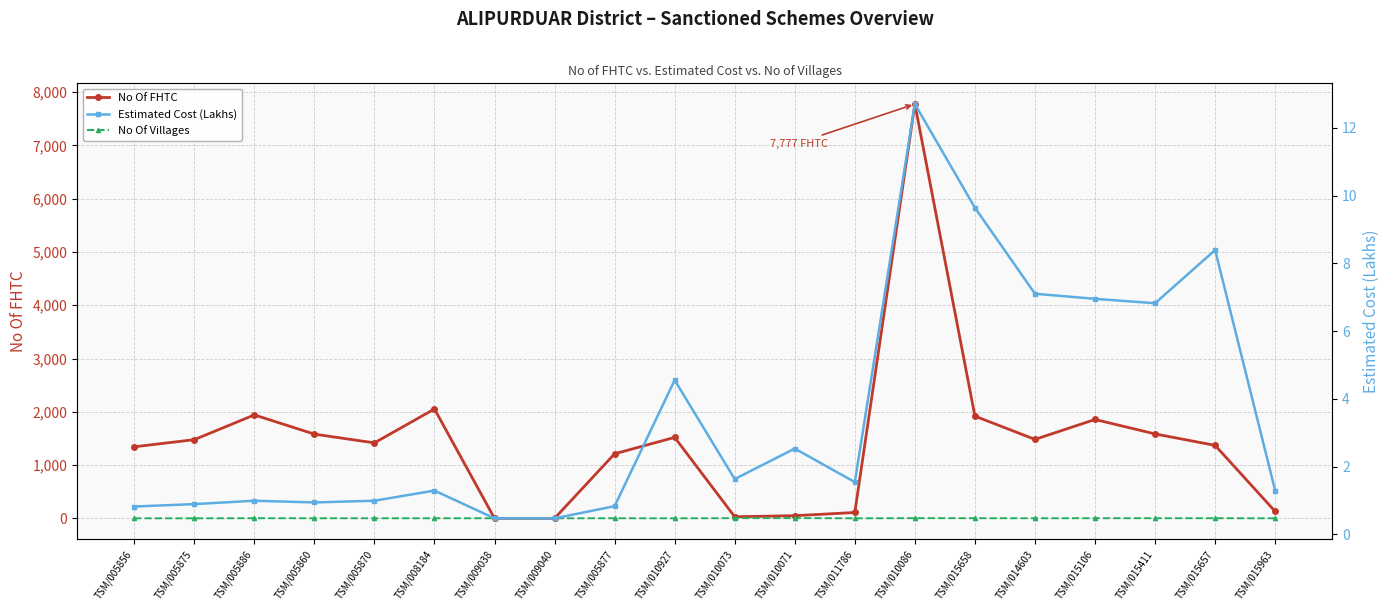

Which category has the lowest value in the No Of FHTC series?

TSM/009038